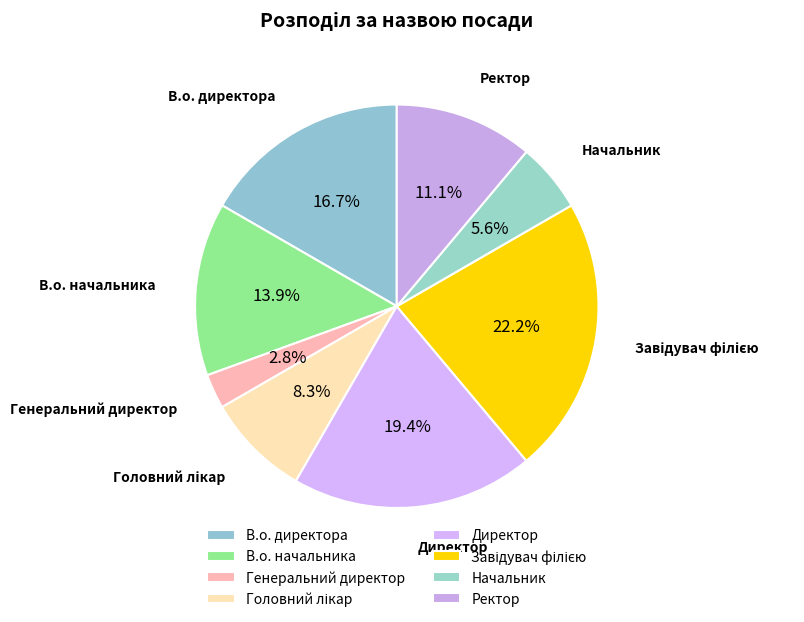

Count the number of slices in the pie.

8